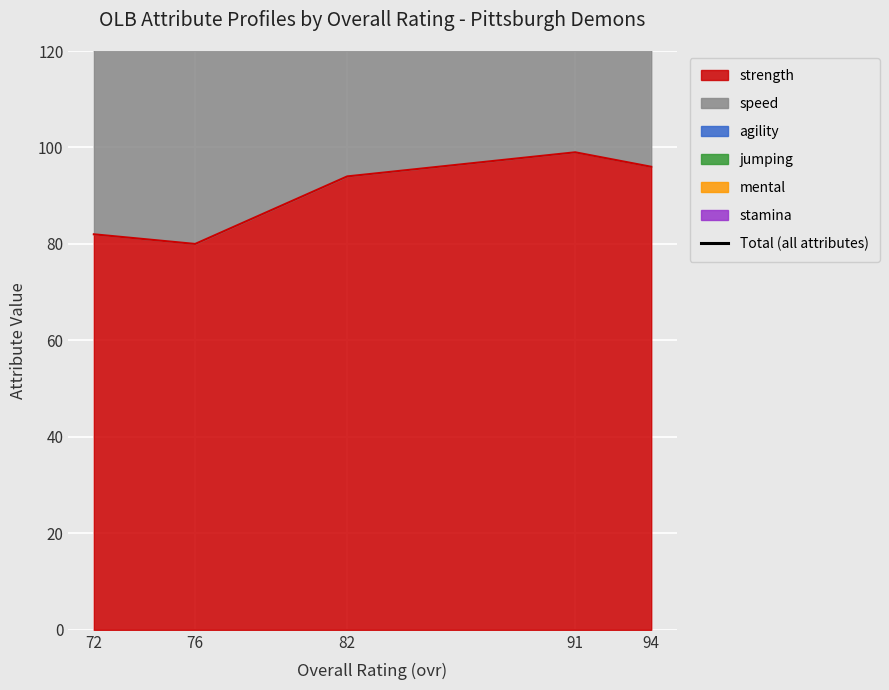

What is the minimum value for strength?

80